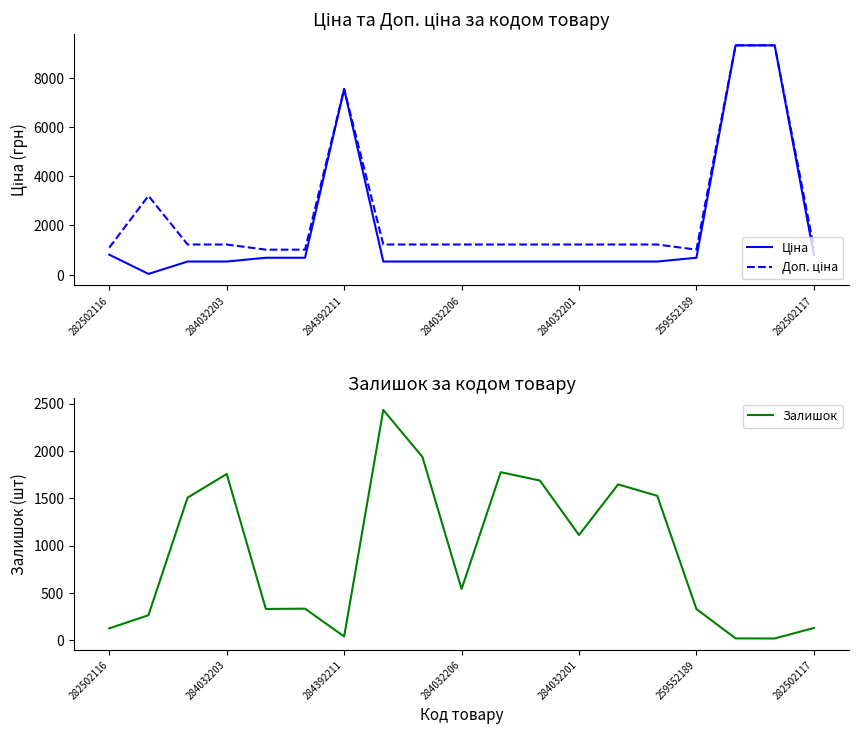

What is the maximum value shown in the chart?

9321.4